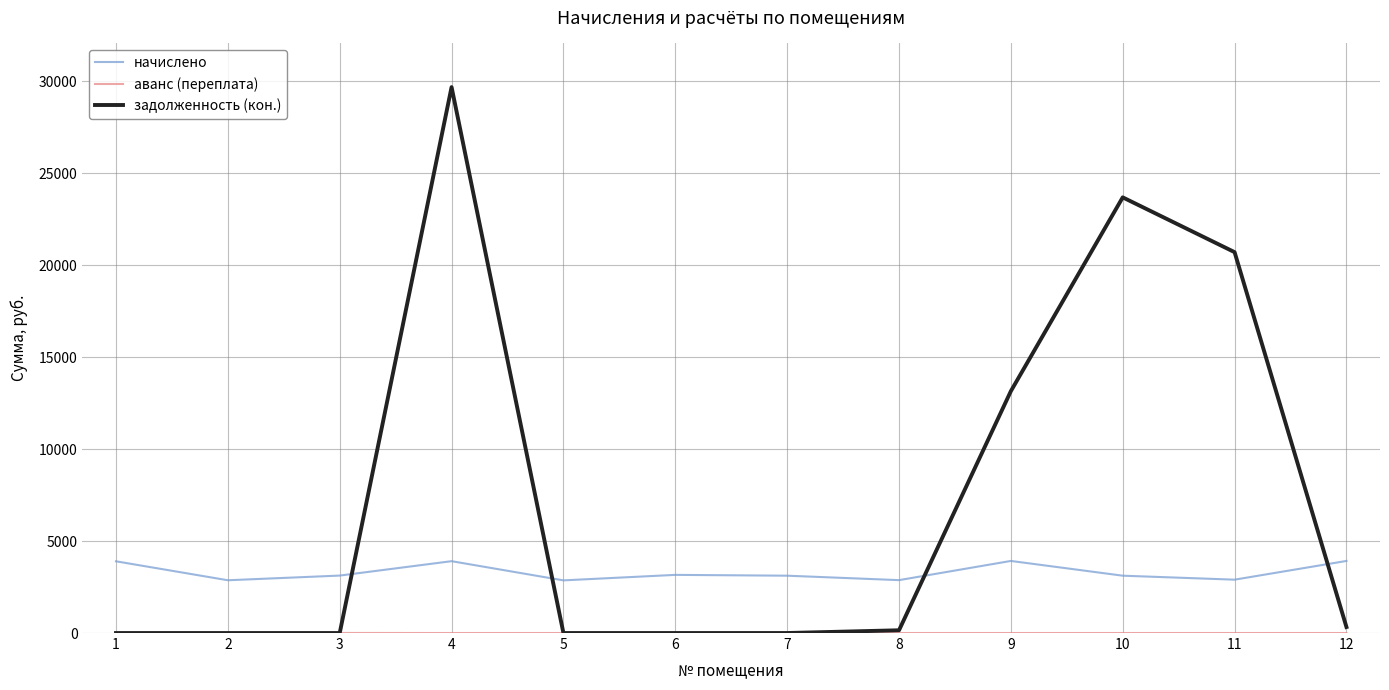

At which category does the chart reach its peak across all series?

4